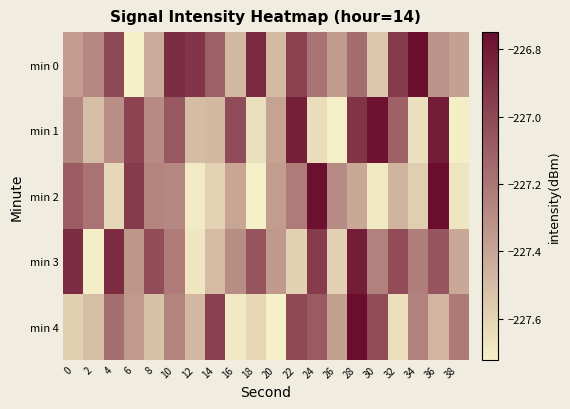

At which category is the sum across all series the highest?

28